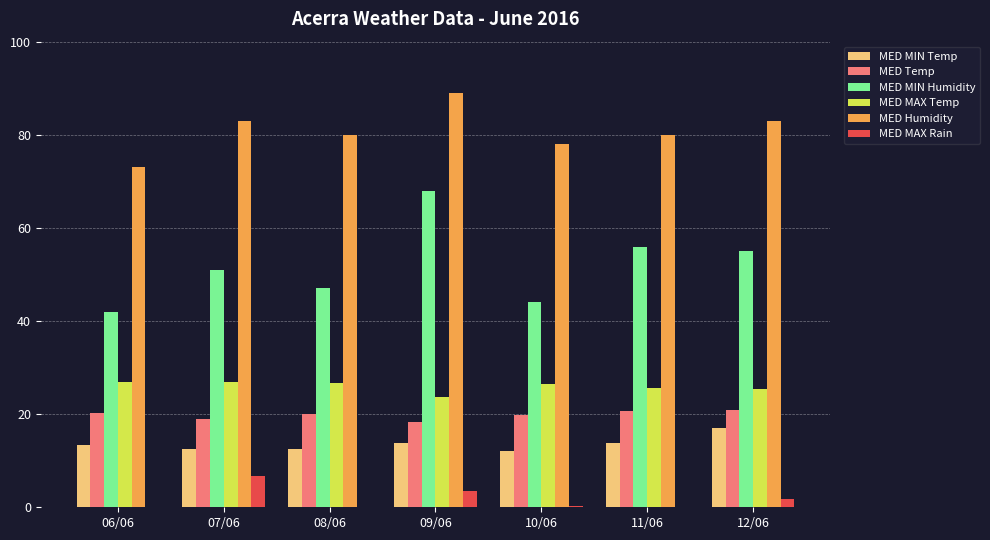

Are the bars grouped side by side (vs. stacked)?

Yes